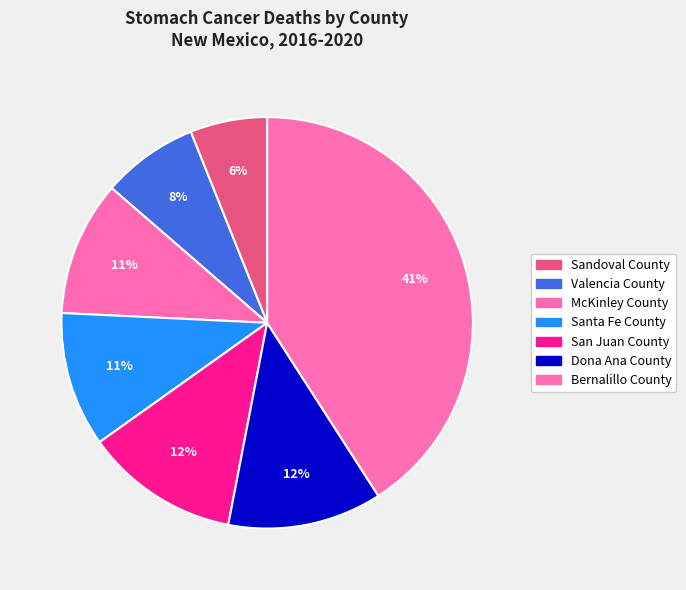

Count the number of slices in the pie.

7